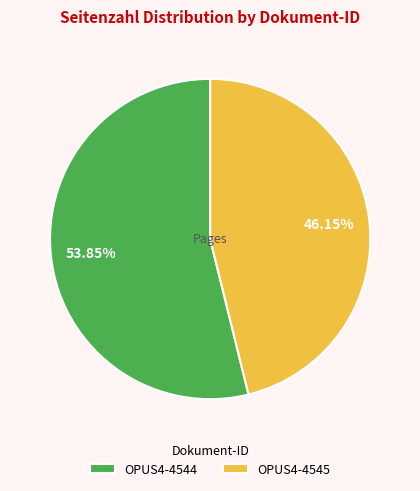

To the nearest percent, what is the difference between the largest and smallest slice percentages?

8%